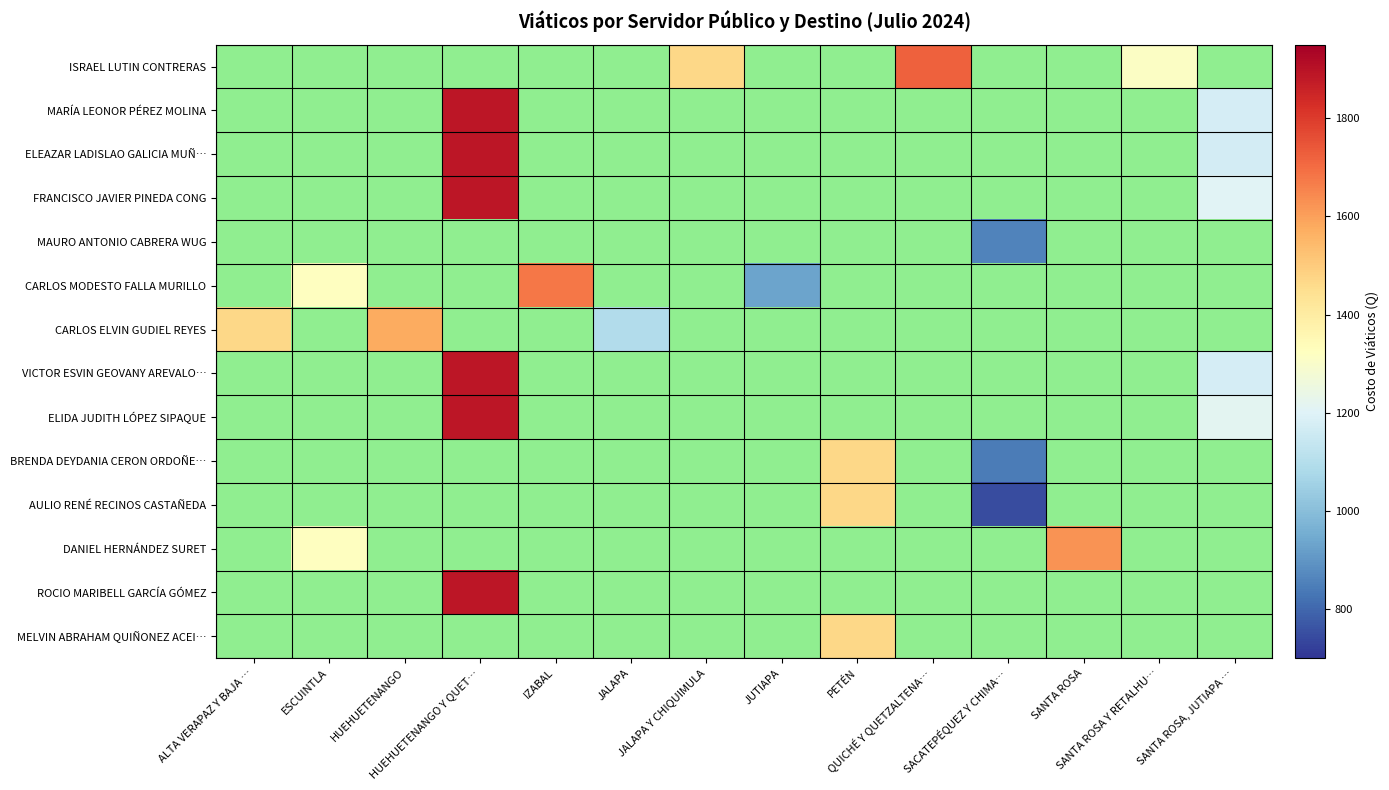

Which has a higher value, JALAPA Y CHIQUIMULA or ALTA VERAPAZ Y BAJA …?

ALTA VERAPAZ Y BAJA …